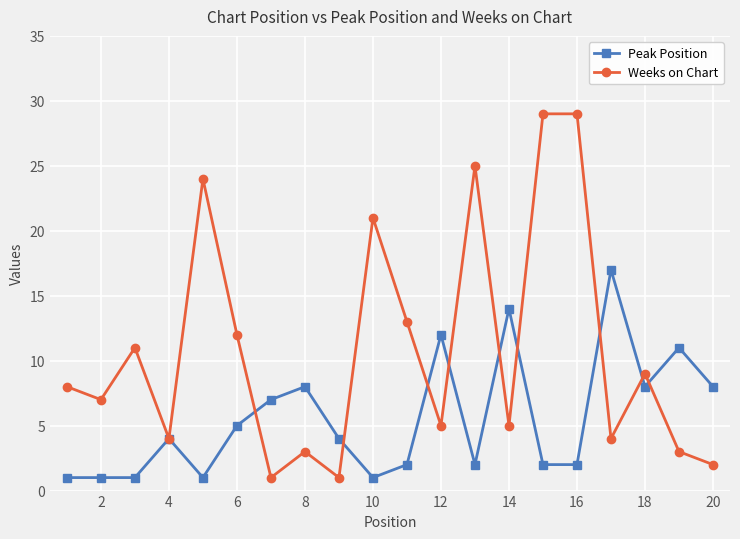

Which series has the widest spread of values?

Weeks on Chart